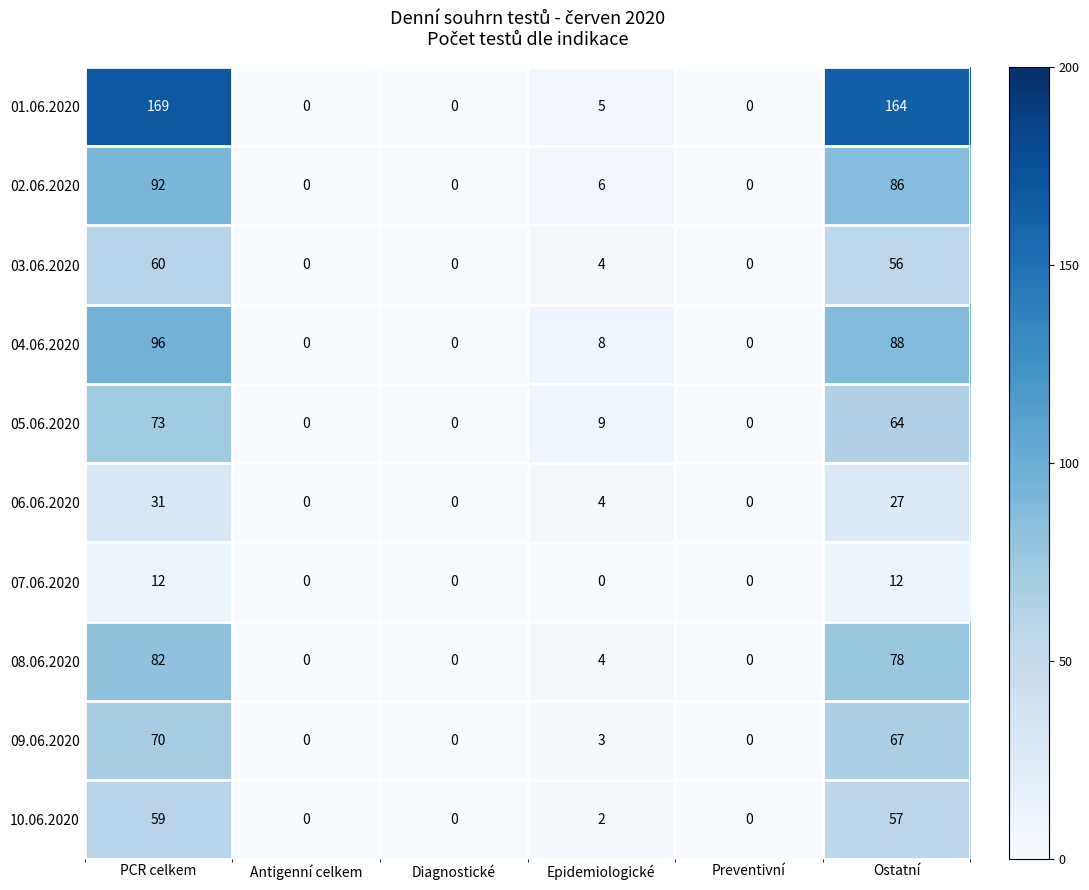

At which category is the sum across all series the highest?

PCR celkem